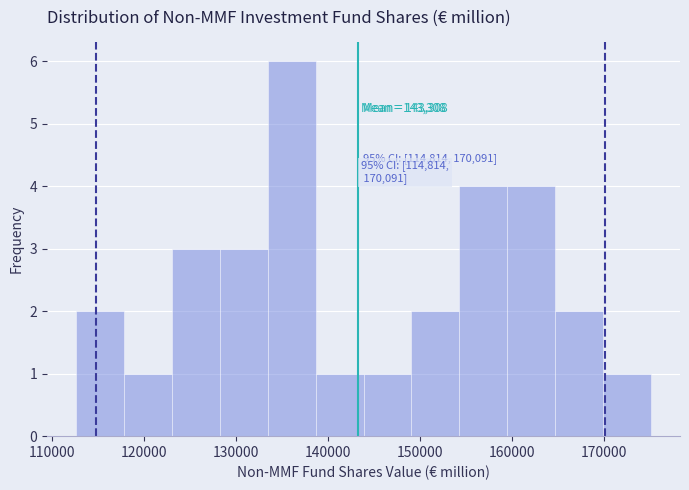

Which range on the x-axis has the tallest bar?

133000 to 139000